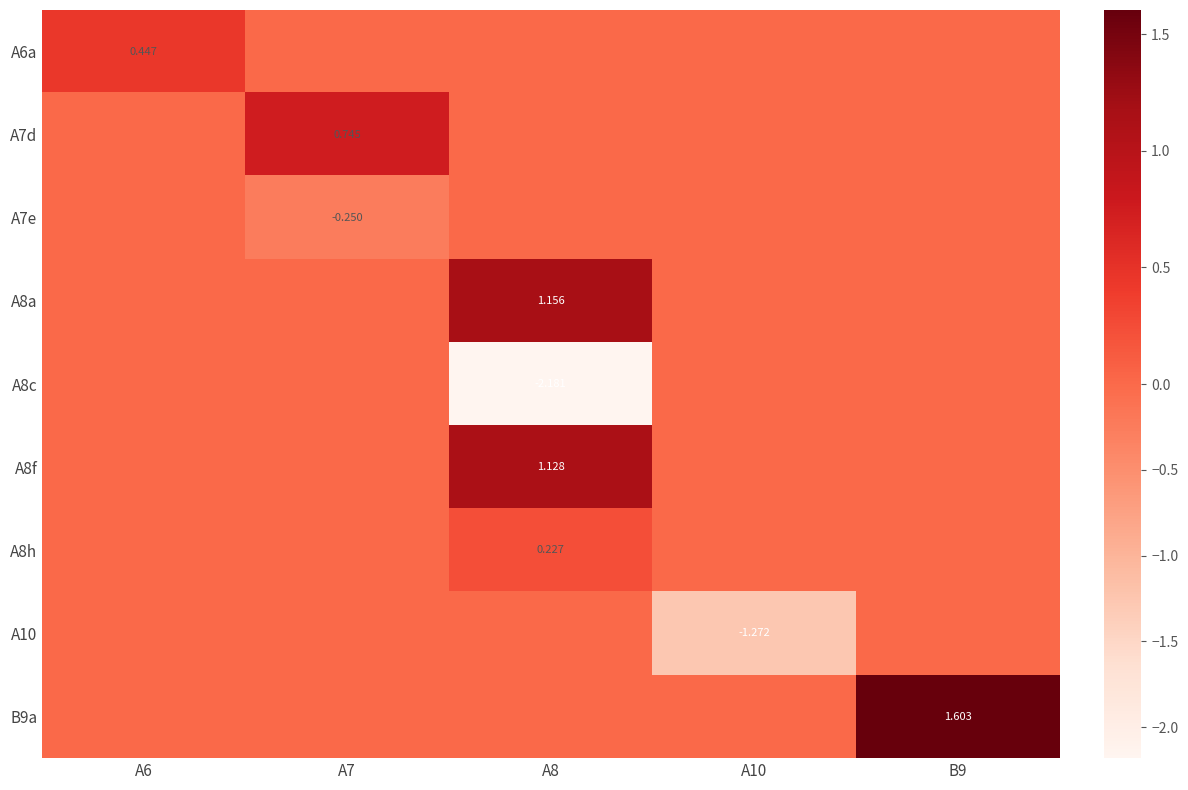

What is the total value across all series at A6?

0.4